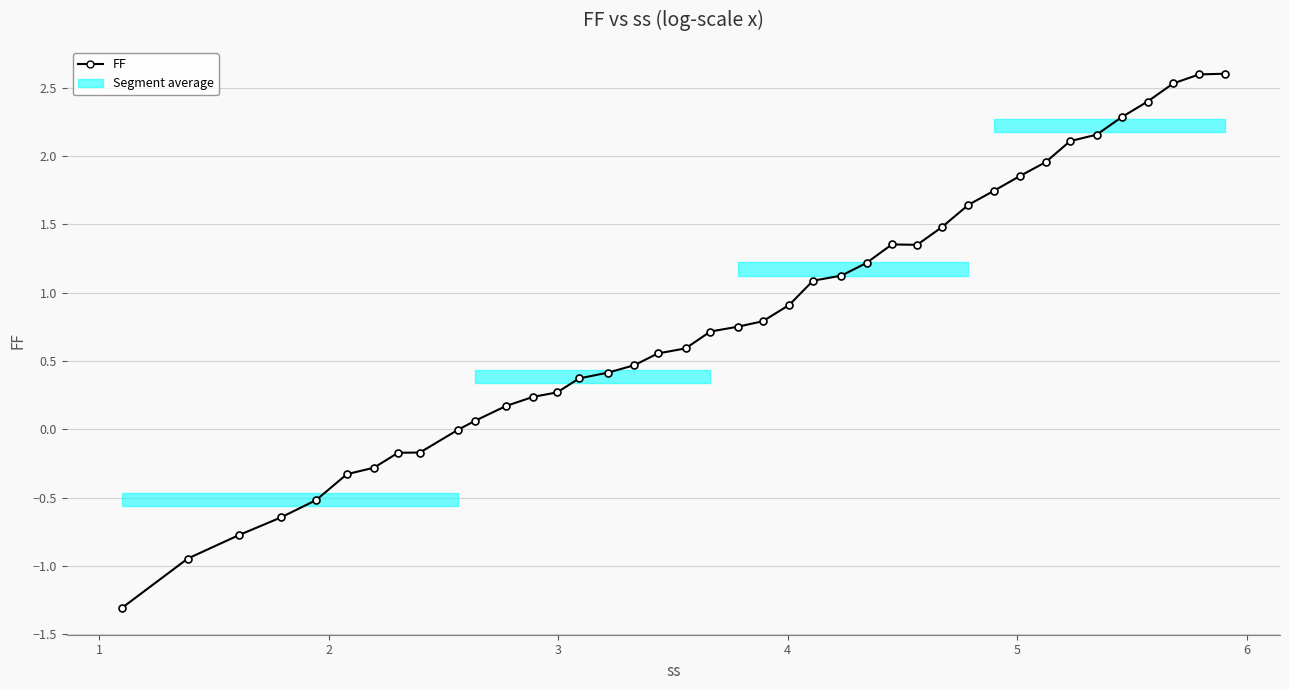

What is the value of the 34th point from the left?

2.1